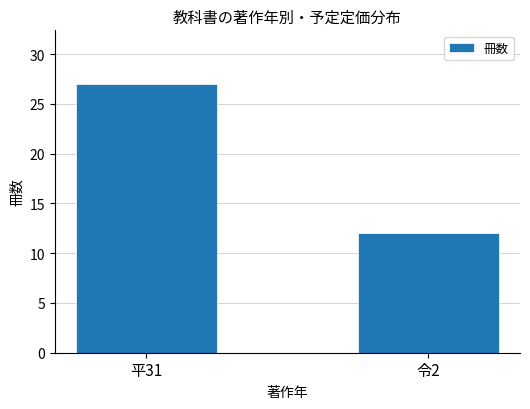

Reading left to right, transcribe all the data shown in this chart.

27	12